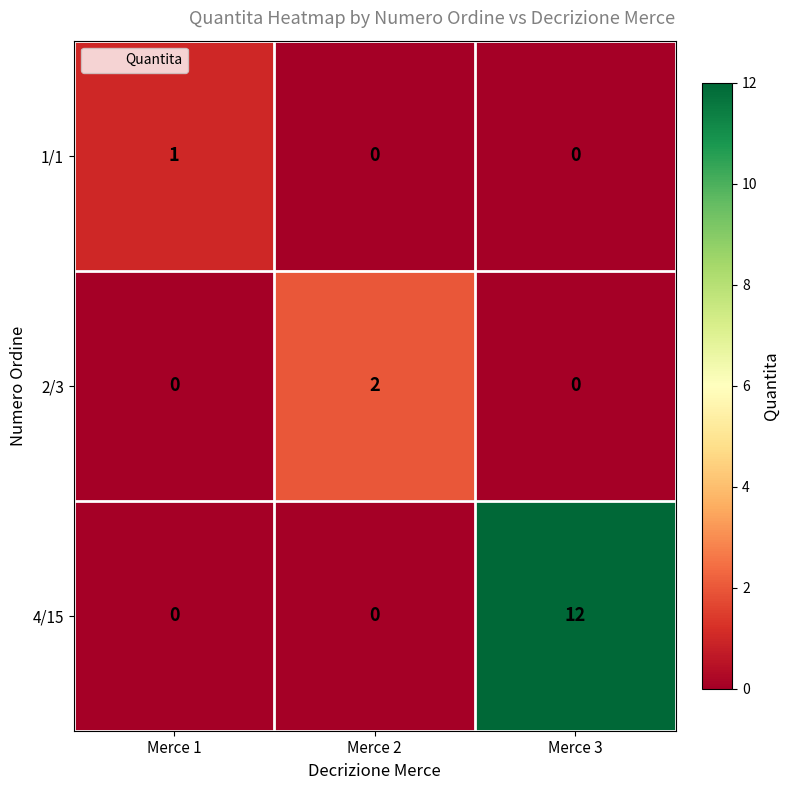

What is the total value across all series at Merce 3?

12